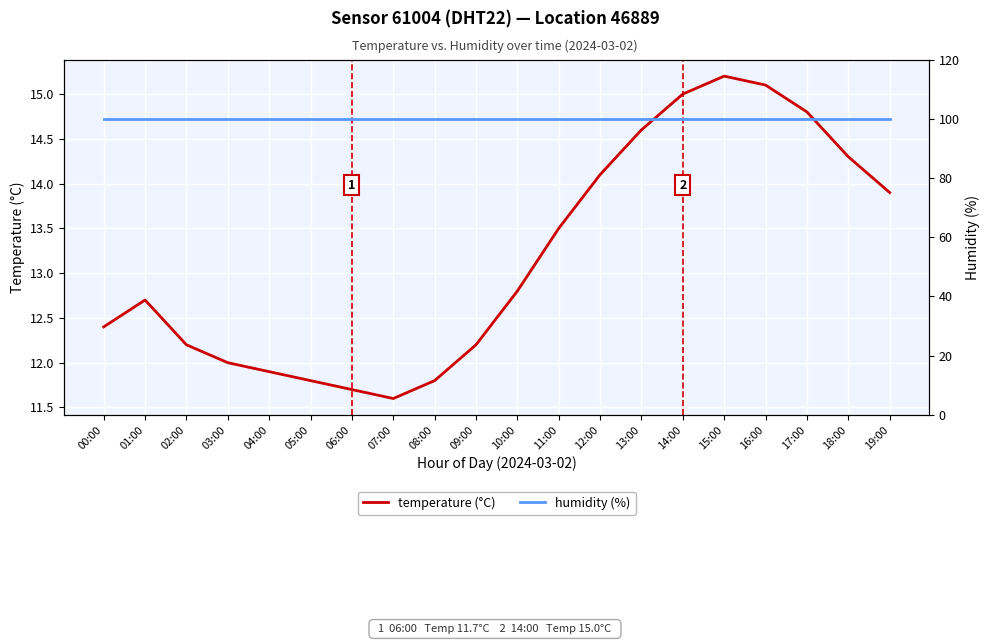

Reading right to left, what are all the values shown in this chart?

temperature (°C): 19:00=13.9	18:00=14.3	17:00=14.8	16:00=15.1	15:00=15.2	14:00=15.0	13:00=14.6	12:00=14.1	11:00=13.5	10:00=12.8	09:00=12.2	08:00=11.8	07:00=11.6	06:00=11.7	05:00=11.8	04:00=11.9	03:00=12.0	02:00=12.2	01:00=12.7	00:00=12.4
humidity (%): 19:00=99.9	18:00=99.9	17:00=99.9	16:00=99.9	15:00=99.9	14:00=99.9	13:00=99.9	12:00=99.9	11:00=99.9	10:00=99.9	09:00=99.9	08:00=99.9	07:00=99.9	06:00=99.9	05:00=99.9	04:00=99.9	03:00=99.9	02:00=99.9	01:00=99.9	00:00=99.9